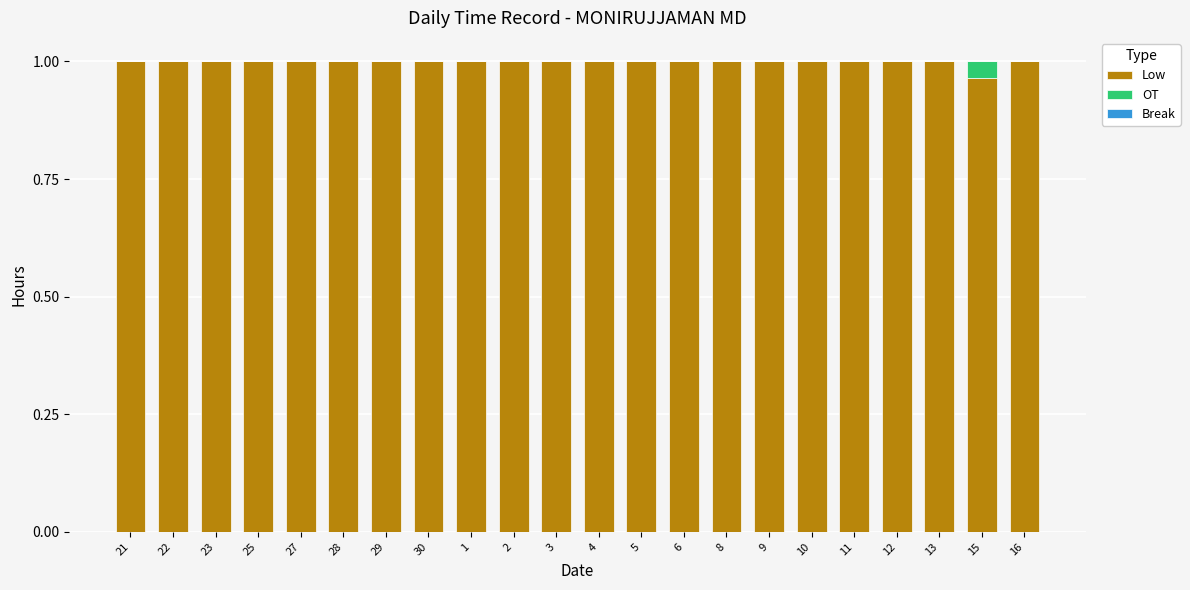

Is it true that Low equals 1.0 at 21?

True